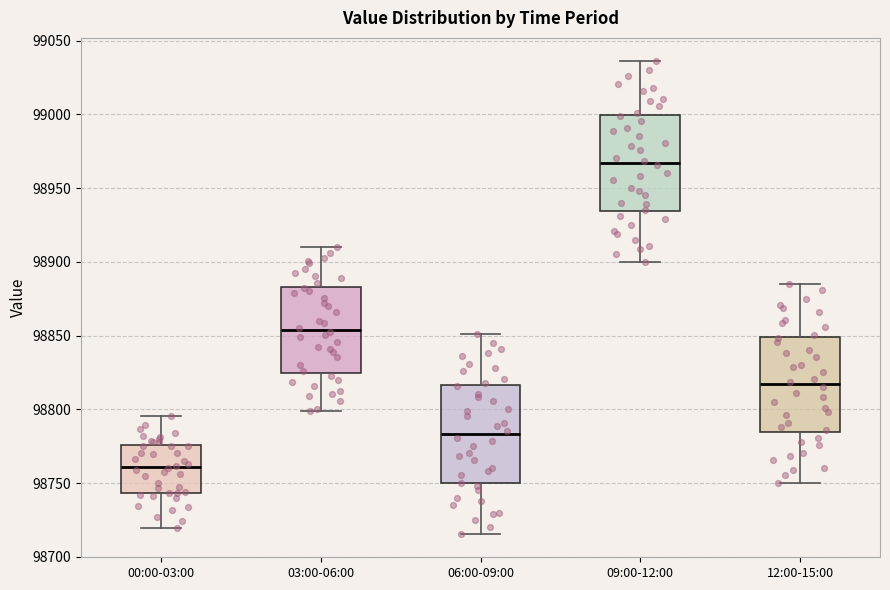

Reading left to right, transcribe this box plot: for each box, give where its median line is, the range the box spans, and where its two whiskers end, as read against the y-axis. The values are not printed on the chart, so give them approximately, as read against the axis.

00:00-03:00: median 98760, box 98745 to 98775, whiskers 98720 to 98795
03:00-06:00: median 98855, box 98825 to 98885, whiskers 98800 to 98910
06:00-09:00: median 98785, box 98750 to 98815, whiskers 98715 to 98850
09:00-12:00: median 98965, box 98935 to 99000, whiskers 98900 to 99035
12:00-15:00: median 98815, box 98785 to 98850, whiskers 98750 to 98885